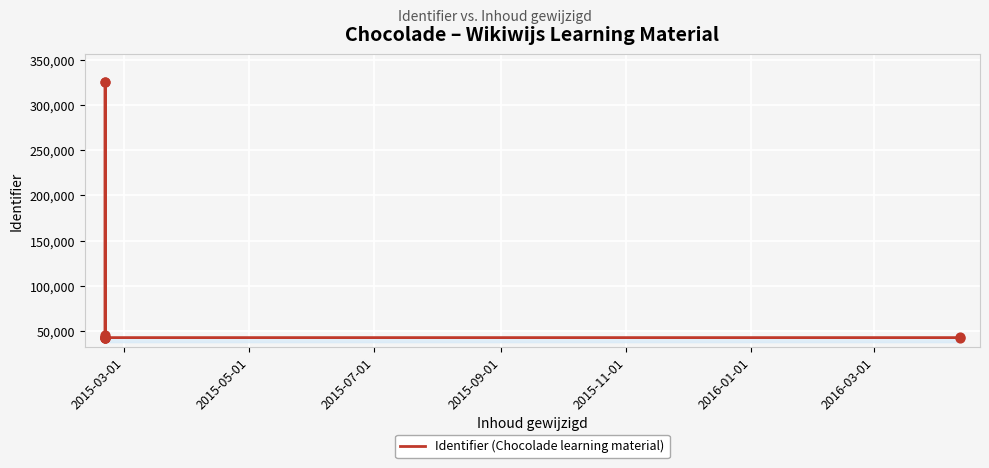

Between 2015-05-01 and 2015-03-01, which is larger?

2015-03-01